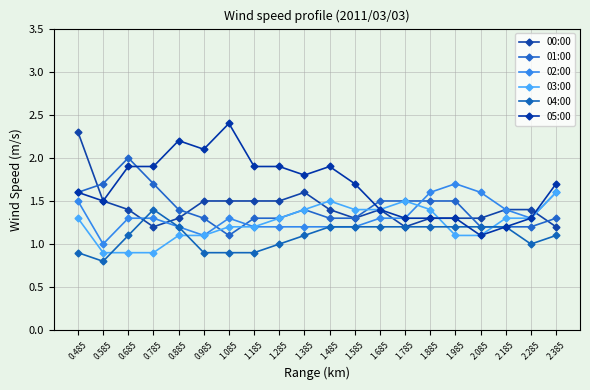

What are all the series names shown in the legend?

00:00, 01:00, 02:00, 03:00, 04:00, 05:00